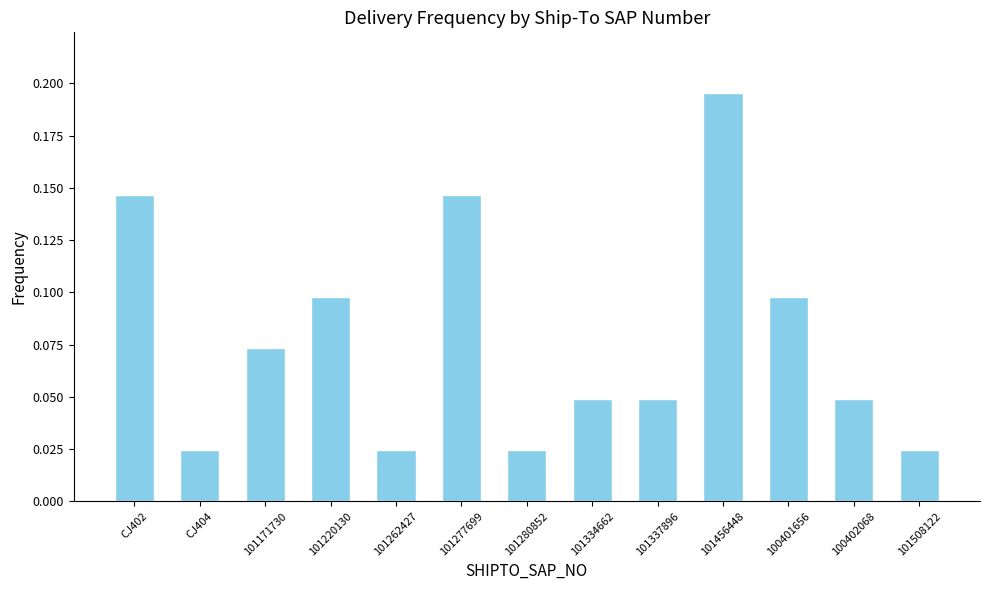

Count the values in the range 0 to 1.

13